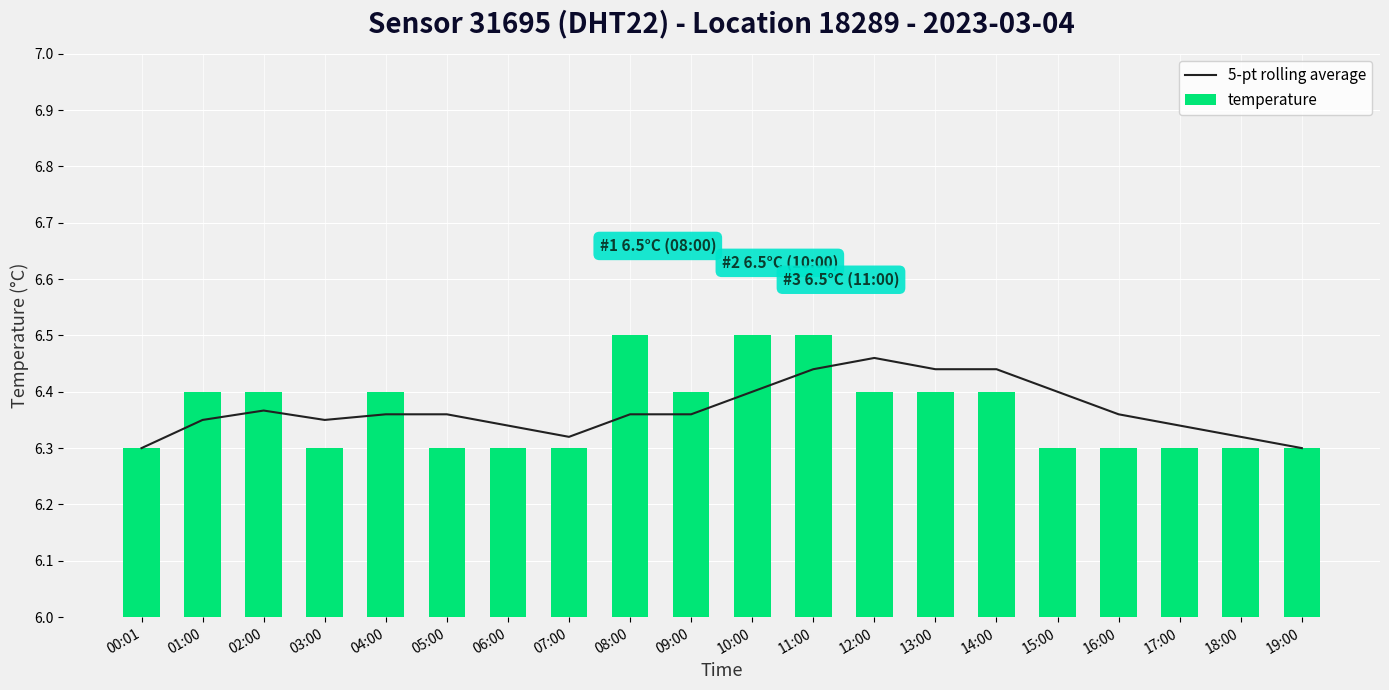

At which label is temperature closest to 6?

00:01